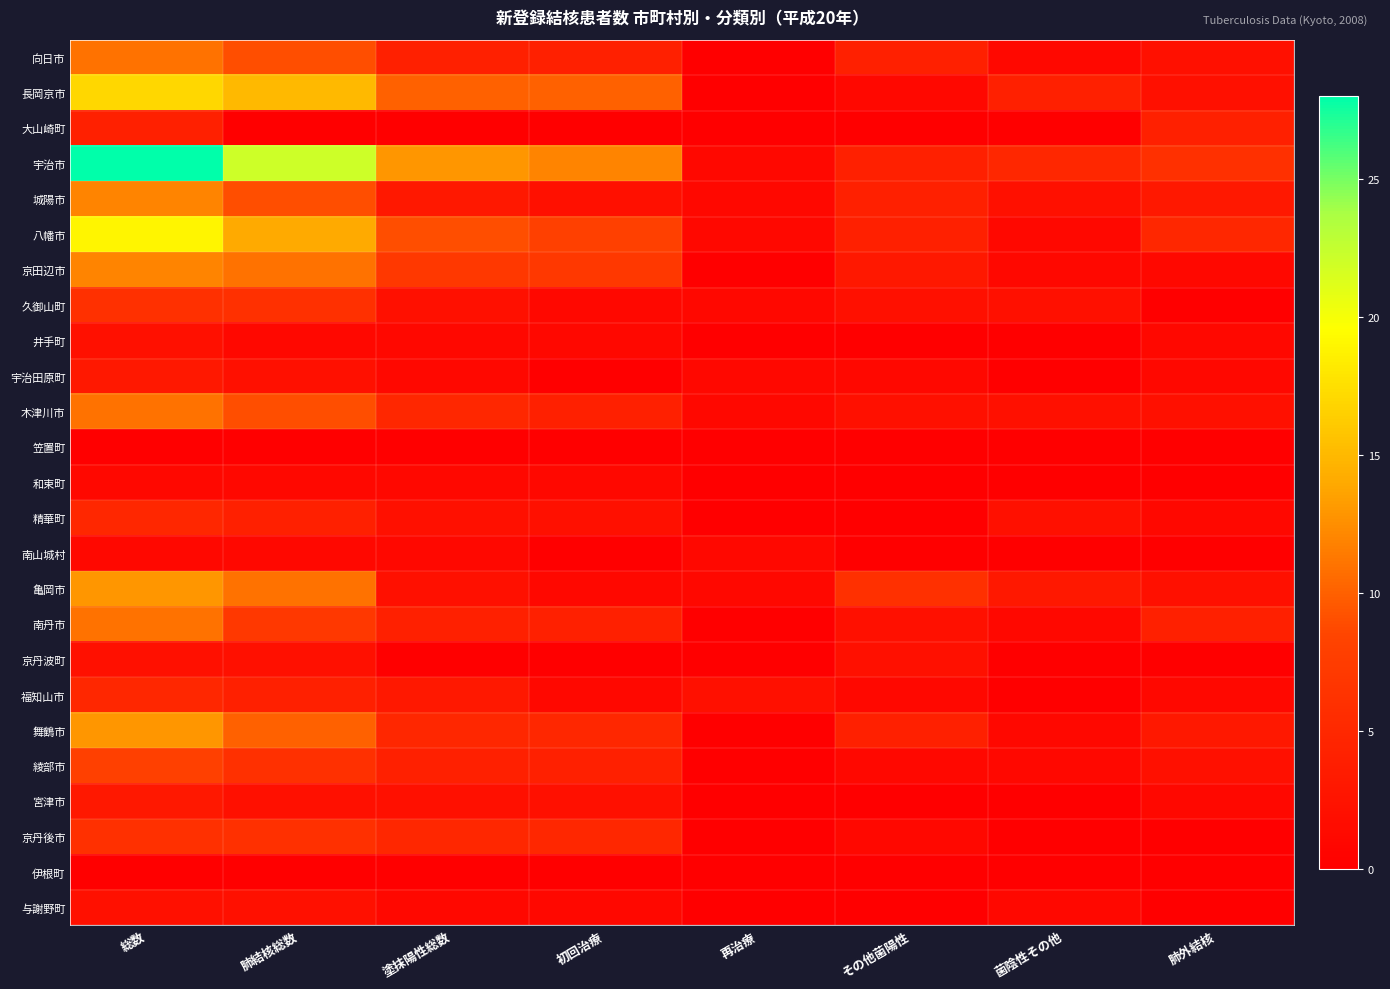

At how many categories does at least one series exceed 5?

6